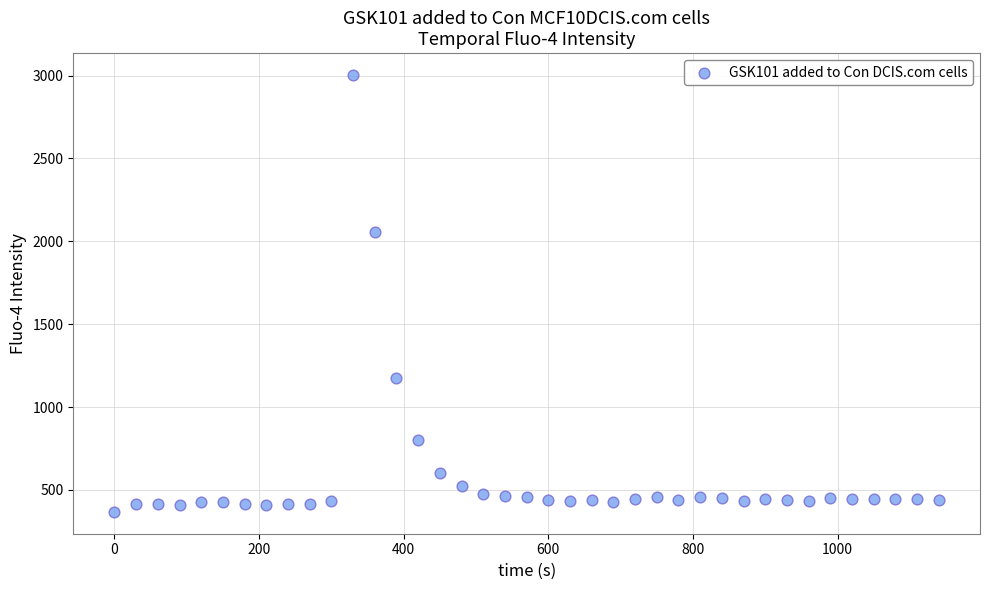

What is the range of X values (max minus min)?

1140.0